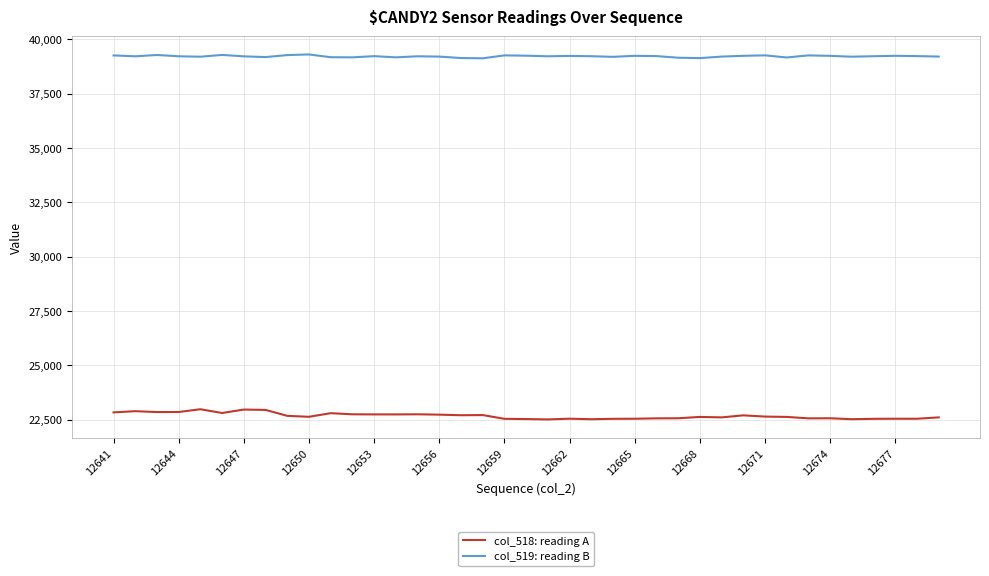

Which series has the largest total across all categories?

col_519: reading B